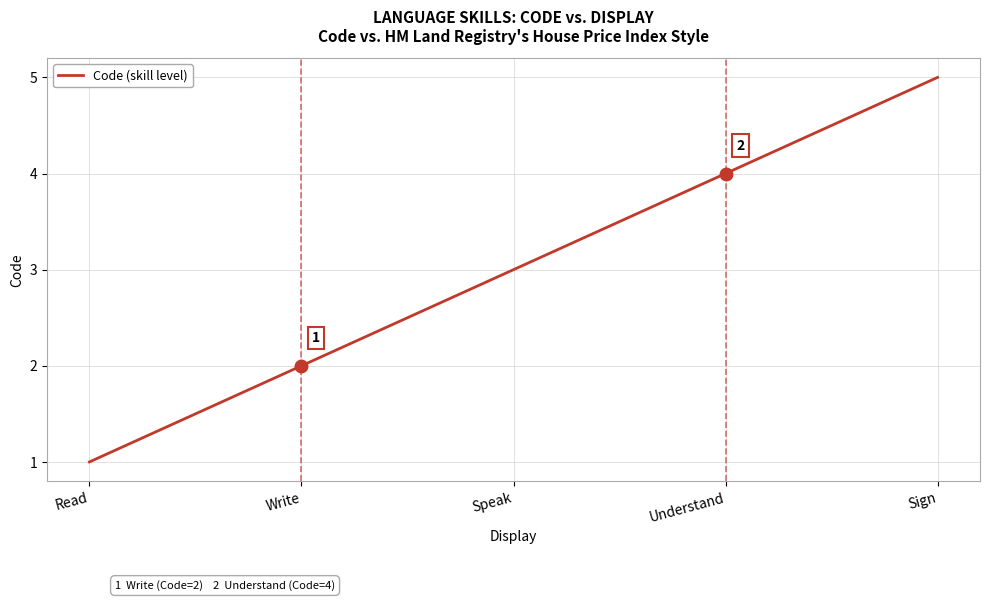

True or false: the data shows 3 at Sign.

False